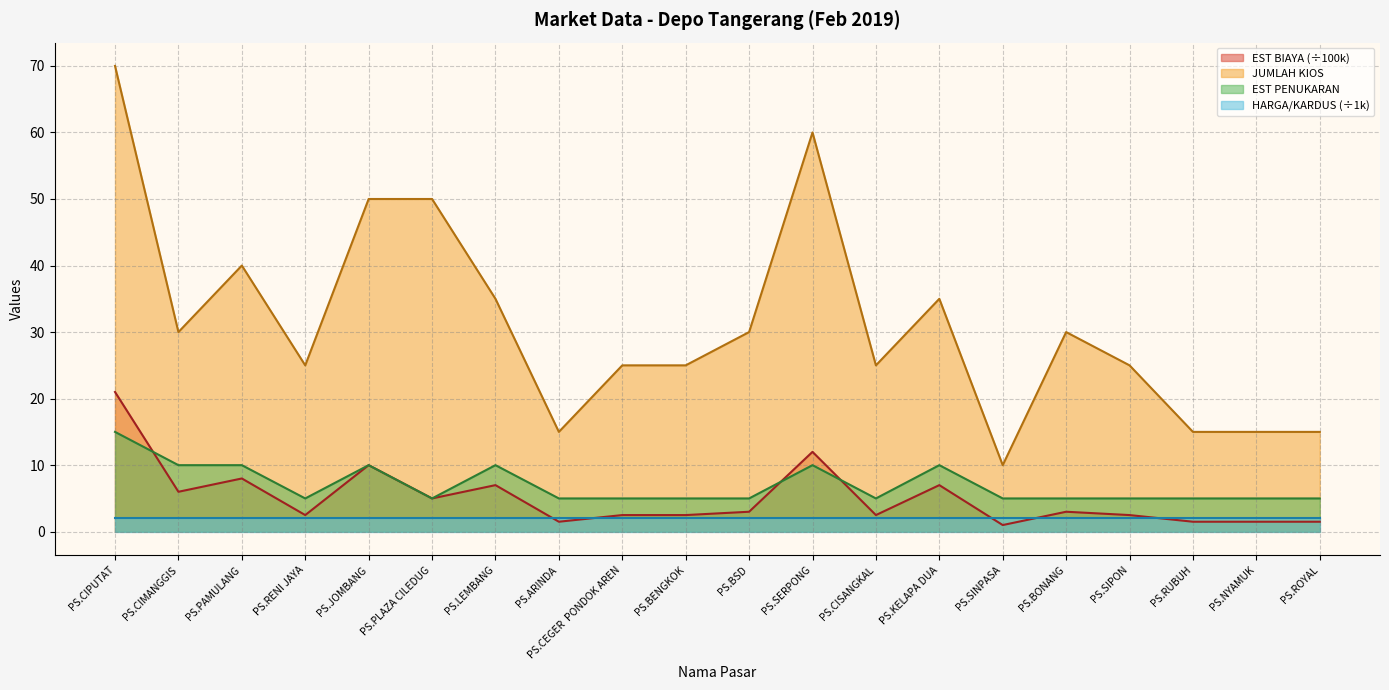

How many data points in EST BIAYA are above 3?

8